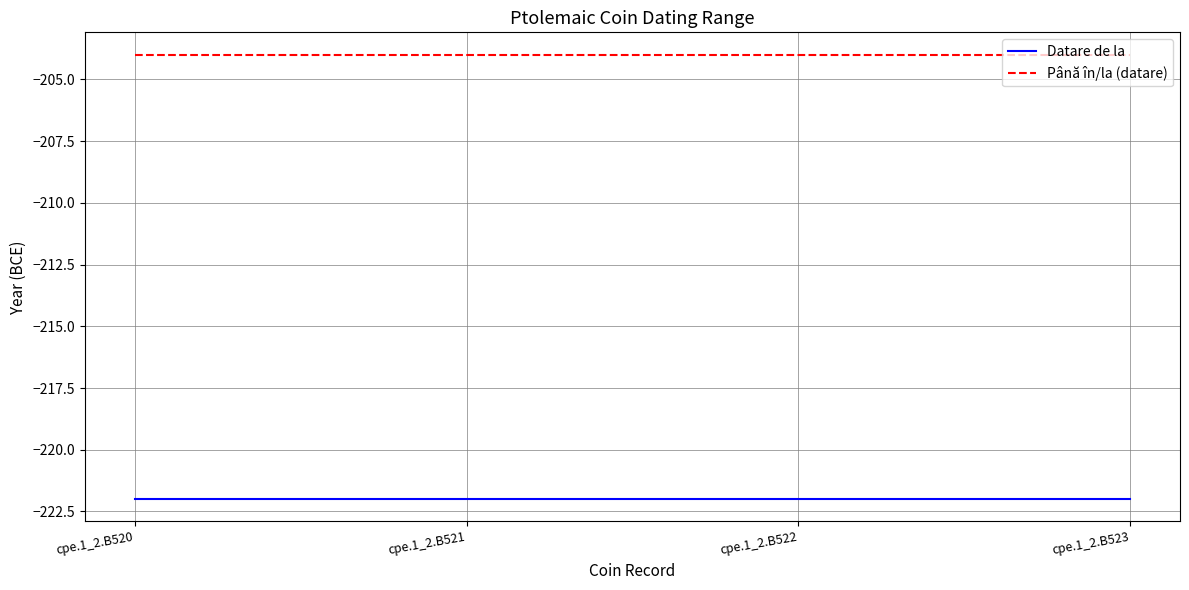

What is the minimum value shown in the chart?

-222